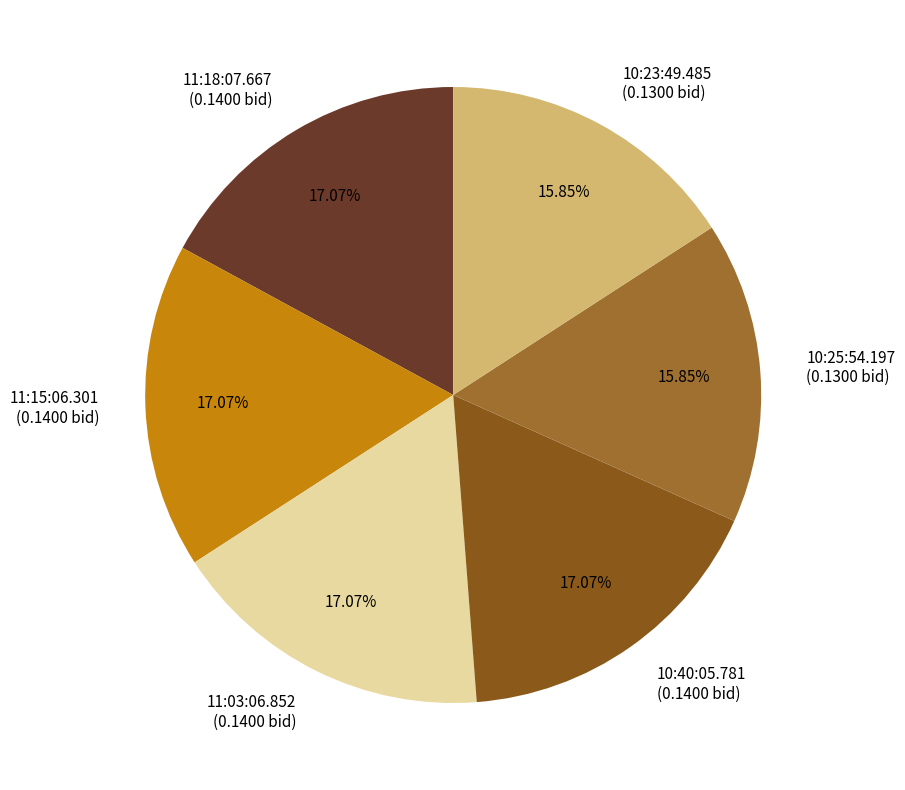

Does any single category account for the majority?

No